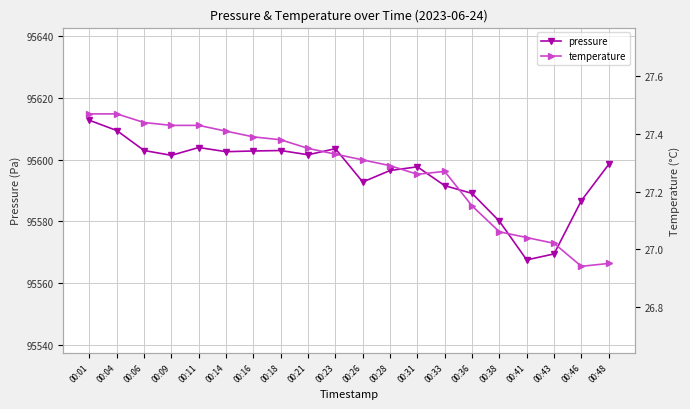

Reading right to left, transcribe all the data shown in this chart.

pressure: 00:48=95598.5	00:46=95586.8	00:43=95569.5	00:41=95567.6	00:38=95580.1	00:36=95589.1	00:33=95591.6	00:31=95597.7	00:28=95596.5	00:26=95592.8	00:23=95603.6	00:21=95601.6	00:18=95603.0	00:16=95602.8	00:14=95602.6	00:11=95603.9	00:09=95601.4	00:06=95603.0	00:04=95609.4	00:01=95612.8
temperature: 00:48=26.9	00:46=26.9	00:43=27.0	00:41=27.0	00:38=27.1	00:36=27.1	00:33=27.3	00:31=27.3	00:28=27.3	00:26=27.3	00:23=27.3	00:21=27.4	00:18=27.4	00:16=27.4	00:14=27.4	00:11=27.4	00:09=27.4	00:06=27.4	00:04=27.5	00:01=27.5